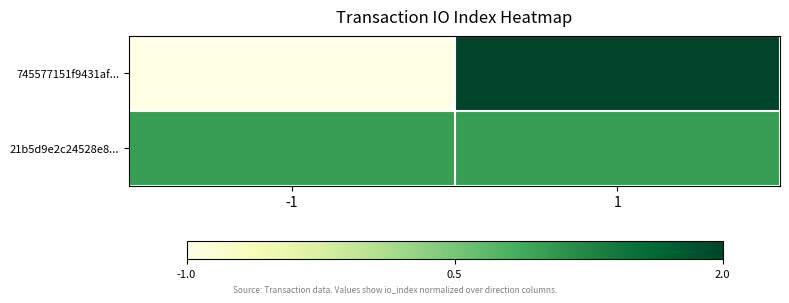

Reading left to right, transcribe all the data shown in this chart.

745577151f9431af...: -1=-1	1=2
21b5d9e2c24528e8...: -1=1	1=1